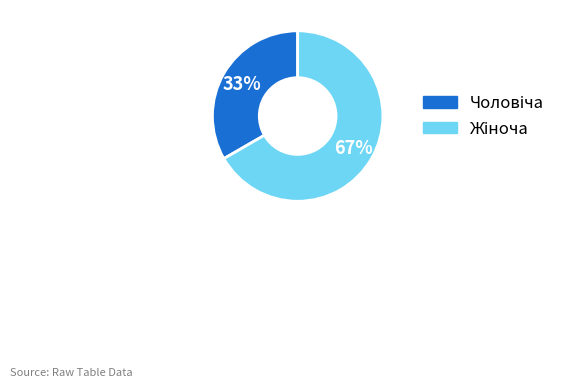

Is there a majority slice in this chart?

Yes